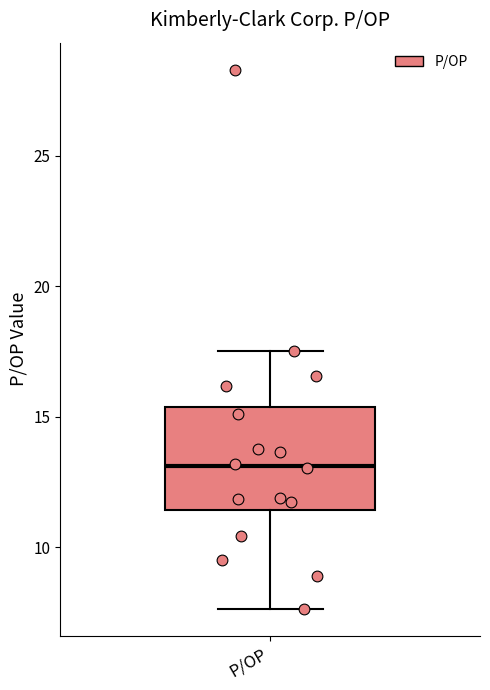

Where does the upper whisker of the box for P/OP end on the y-axis? The values are not printed on the chart, so give them approximately, as read against the axis.

17.5